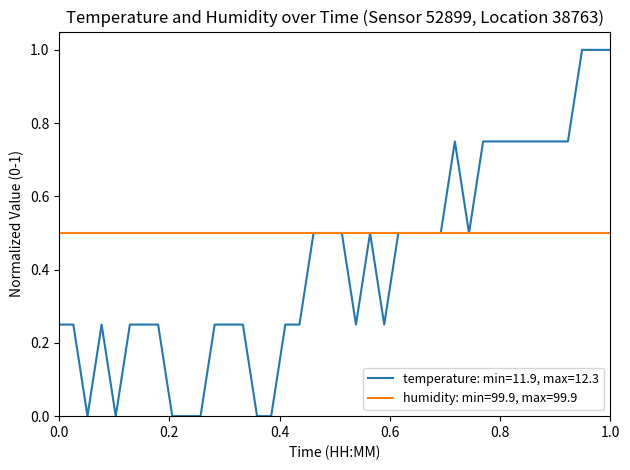

Which series has the widest spread of values?

temperature: min=11.9, max=12.3